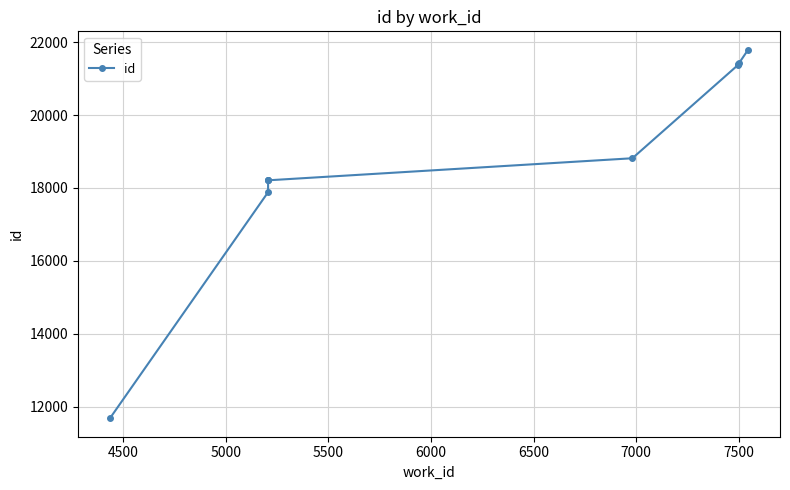

What is the difference between the maximum and minimum values?

10106